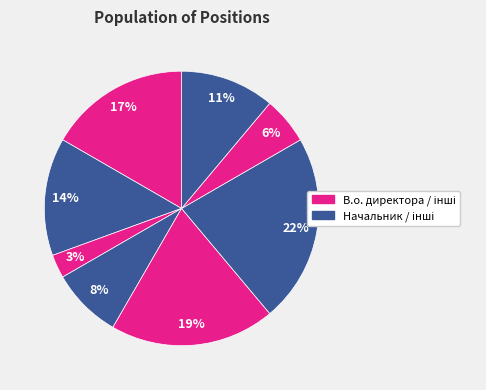

Does any single category account for the majority?

No